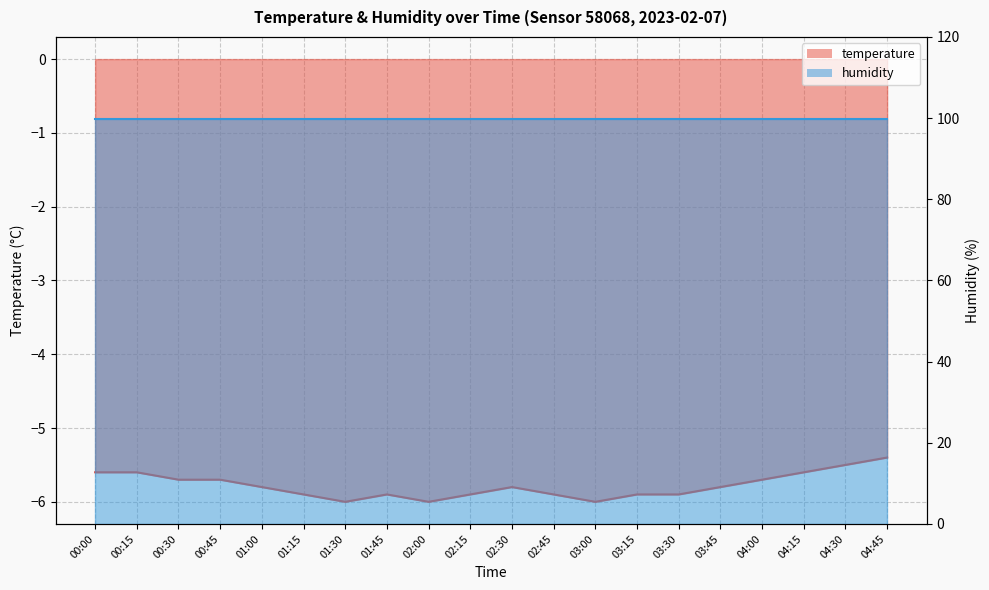

True or false: there are more than 2 points higher than both neighbors.

False